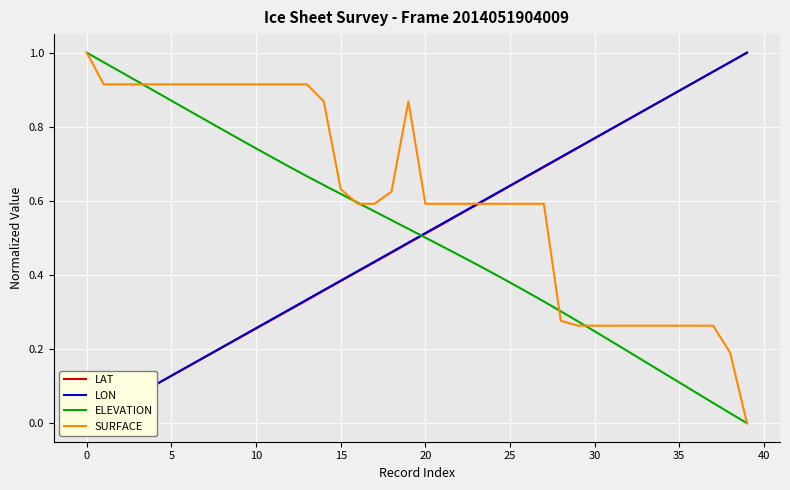

Is the value of SURFACE at 21 greater than the value of ELEVATION at 36?

Yes